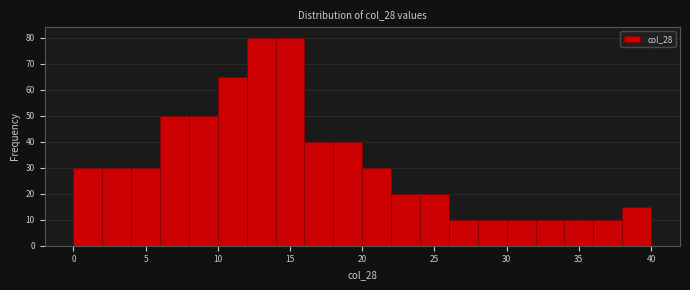

Reading left to right, transcribe this chart: for each bar, give the range it covers on the x-axis and its height. The values are not printed on the chart, so give them approximately, as read against the axis.

0 to 2: 30
2 to 4: 30
4 to 6: 30
6 to 8: 50
8 to 10: 50
10 to 12: 65
12 to 14: 80
14 to 16: 80
16 to 18: 40
18 to 20: 40
20 to 22: 30
22 to 24: 20
24 to 26: 20
26 to 28: 10
28 to 30: 10
30 to 32: 10
32 to 34: 10
34 to 36: 10
36 to 38: 10
38 to 40: 15